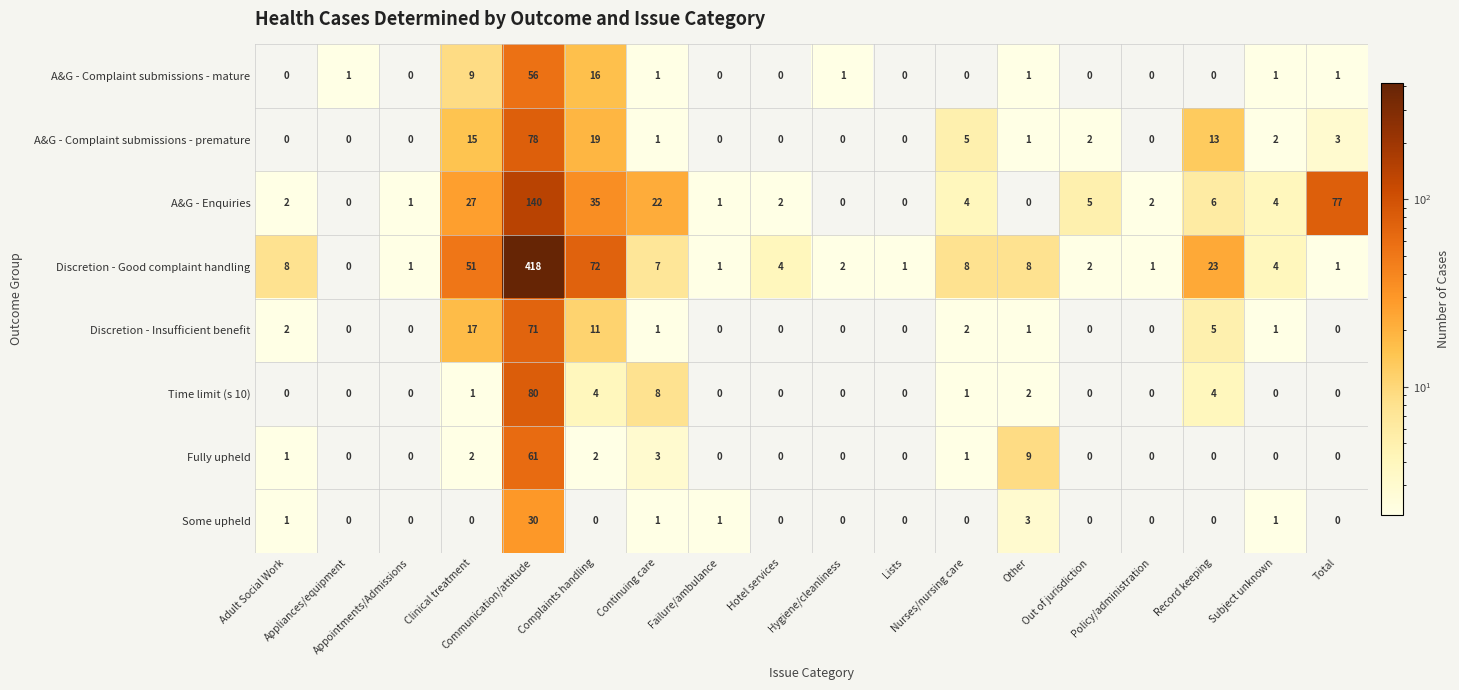

What is the spread (max minus min) of values at Subject unknown?

4